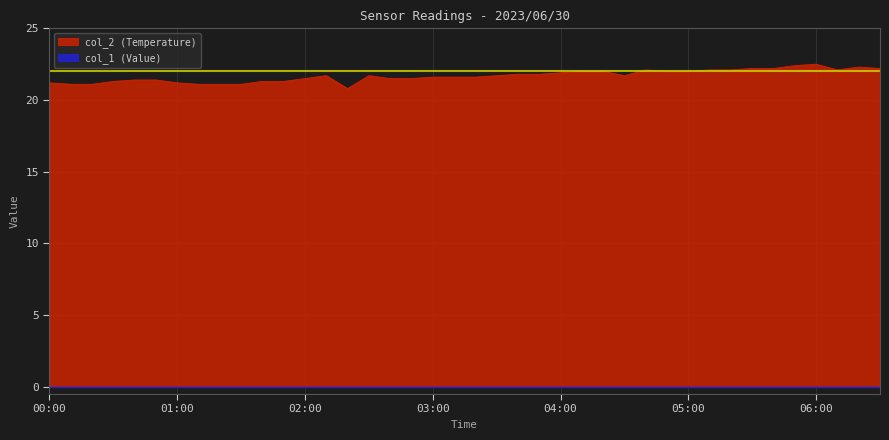

What is the total value across all series at 00:00?

21.2